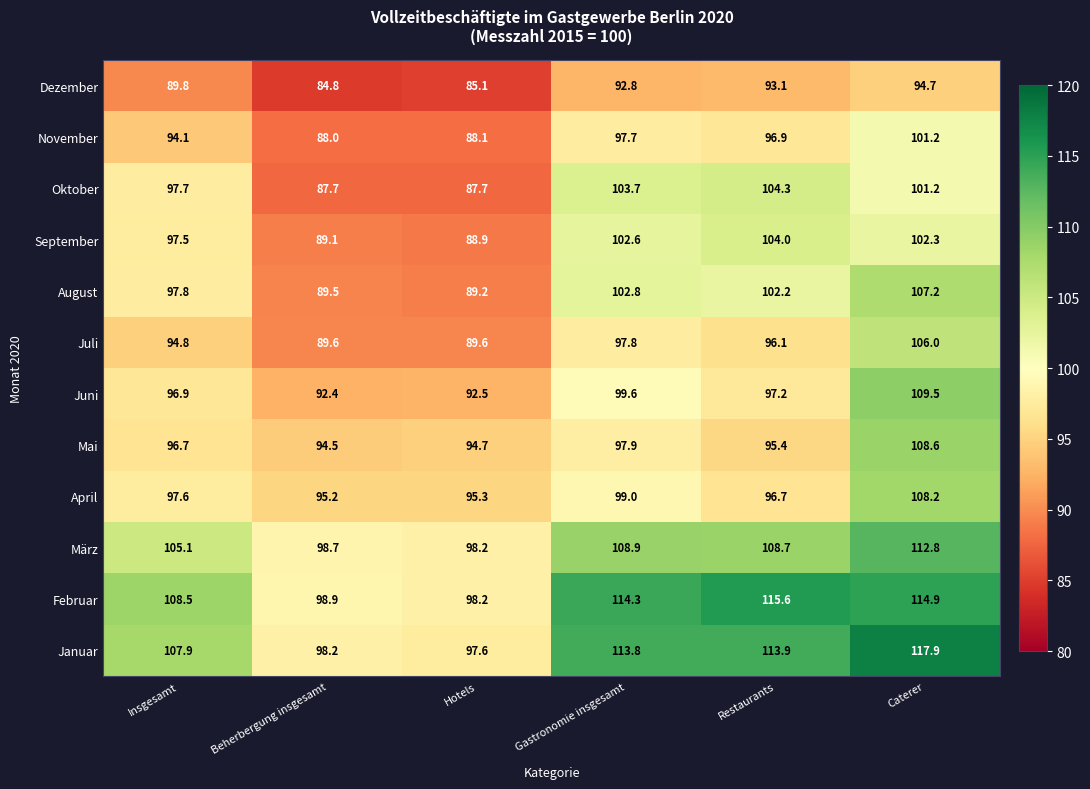

Rank the series by their maximum value, from lowest to highest.

Dezember, November, September, Oktober, Juli, August, April, Mai, Juni, März, Februar, Januar